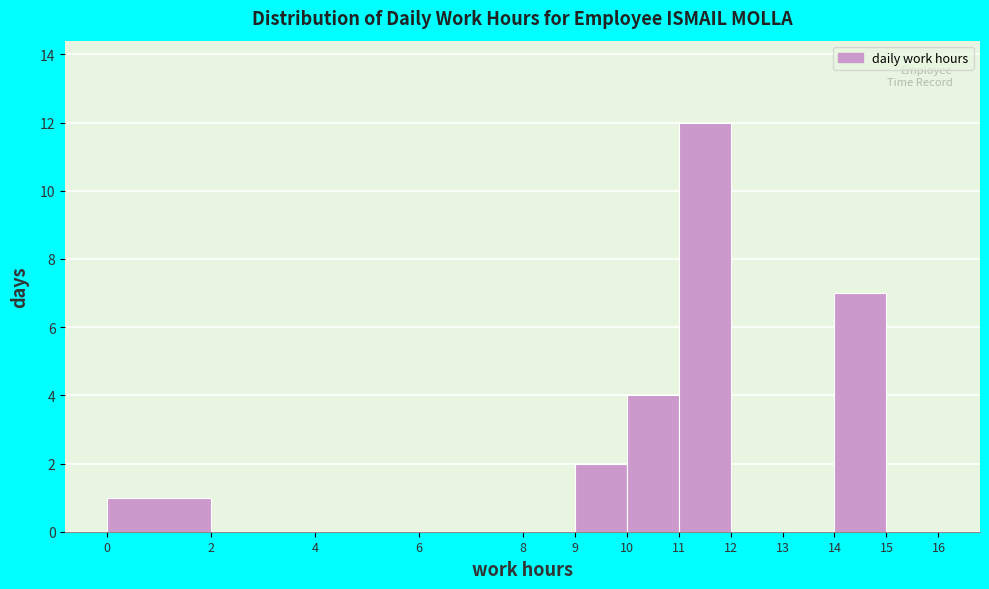

Reading left to right, transcribe this chart: for each bar, give the range it covers on the x-axis and its height. The values are not printed on the chart, so give them approximately, as read against the axis.

0 to 2: 1
2 to 4: 0
4 to 6: 0
6 to 8: 0
8 to 9: 0
9 to 10: 2
10 to 11: 4
11 to 12: 12
12 to 13: 0
13 to 14: 0
14 to 15: 7
15 to 16: 0